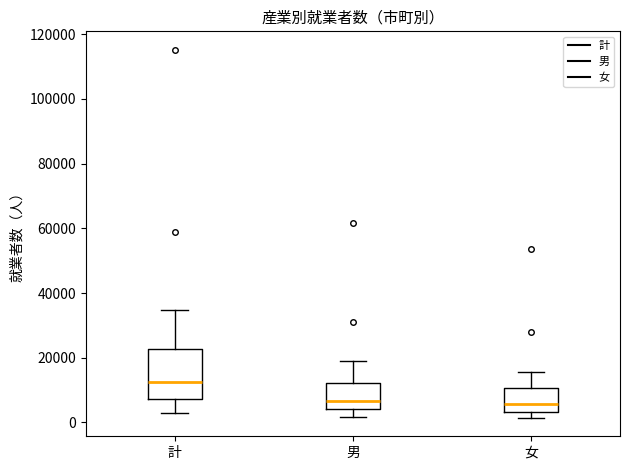

Reading left to right, read every box against the y-axis: the position of its median line, the range the box covers, and the ends of its whiskers. The values are not printed on the chart, so give them approximately, as read against the axis.

計: median 12000, box 8000 to 22000, whiskers 2000 to 34000
男: median 6000, box 4000 to 12000, whiskers 2000 to 20000
女: median 6000, box 4000 to 10000, whiskers 2000 to 16000